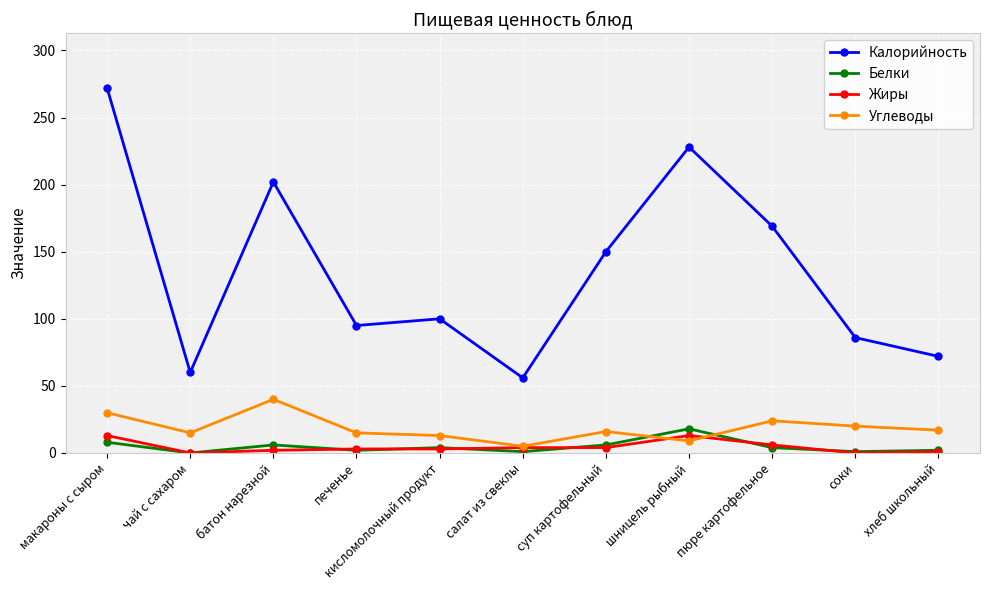

At which category is the sum across all series the highest?

макароны с сыром